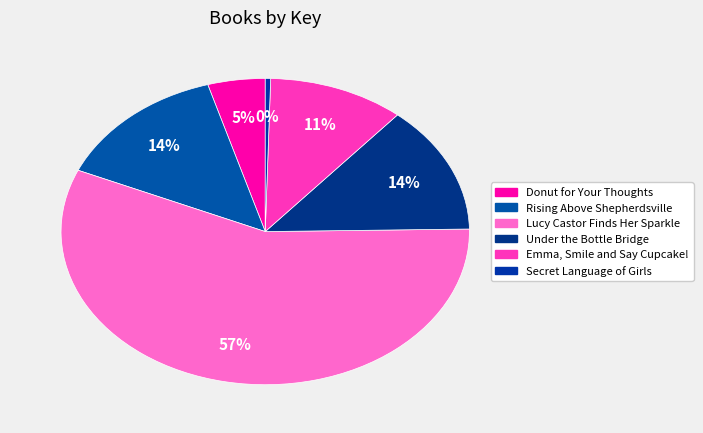

Count the number of slices in the pie.

6